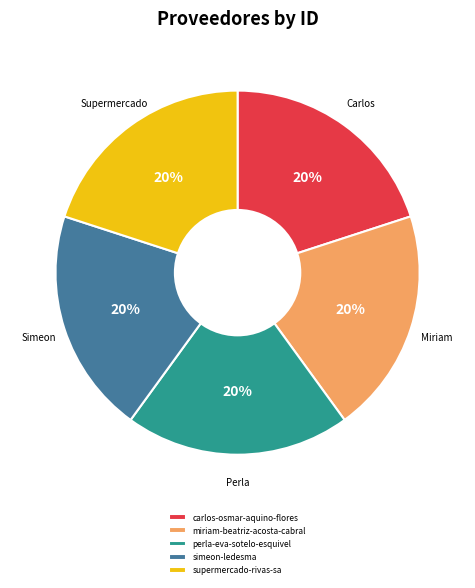

To the nearest percent, what is the average slice percentage?

20%